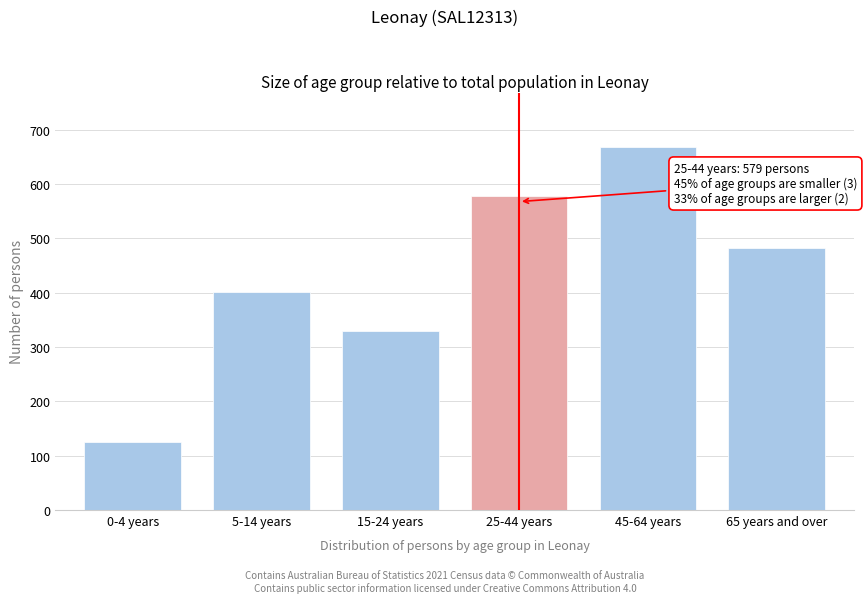

Reading left to right, what are all the values shown in this chart?

126	402	329	579	668	483